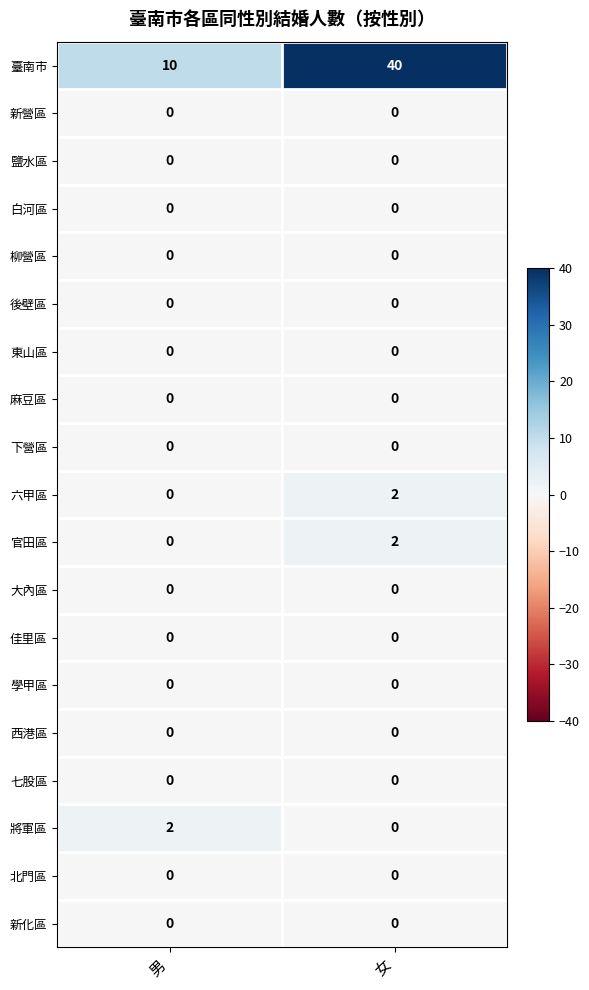

What is the difference between the 臺南市 values at 女 and 男?

30